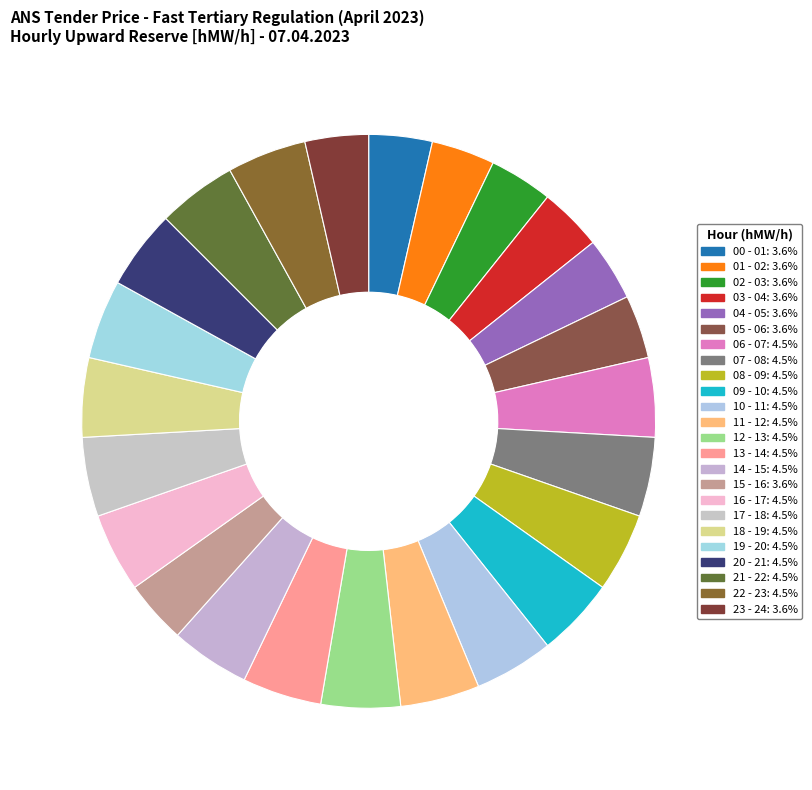

Approximately how many times larger is the value at 00 - 01 compared to 15 - 16?

1.0